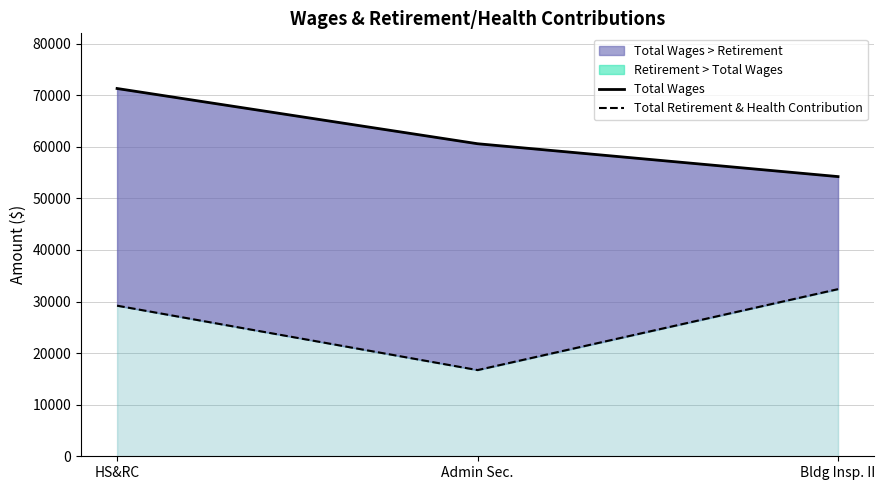

Reading left to right, what are all the values shown in this chart?

Total Wages: HS&RC=71304	Admin Sec.=60595	Bldg Insp. II=54224
Total Retirement & Health Contribution: HS&RC=29199	Admin Sec.=16712	Bldg Insp. II=32405